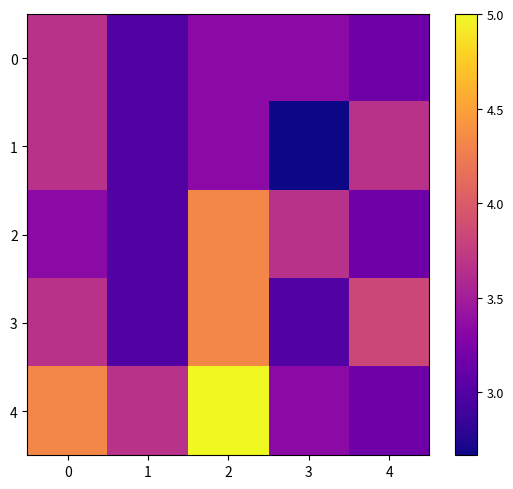

Rank the series by their maximum value, from highest to lowest.

4, 2, 3, 0, 1